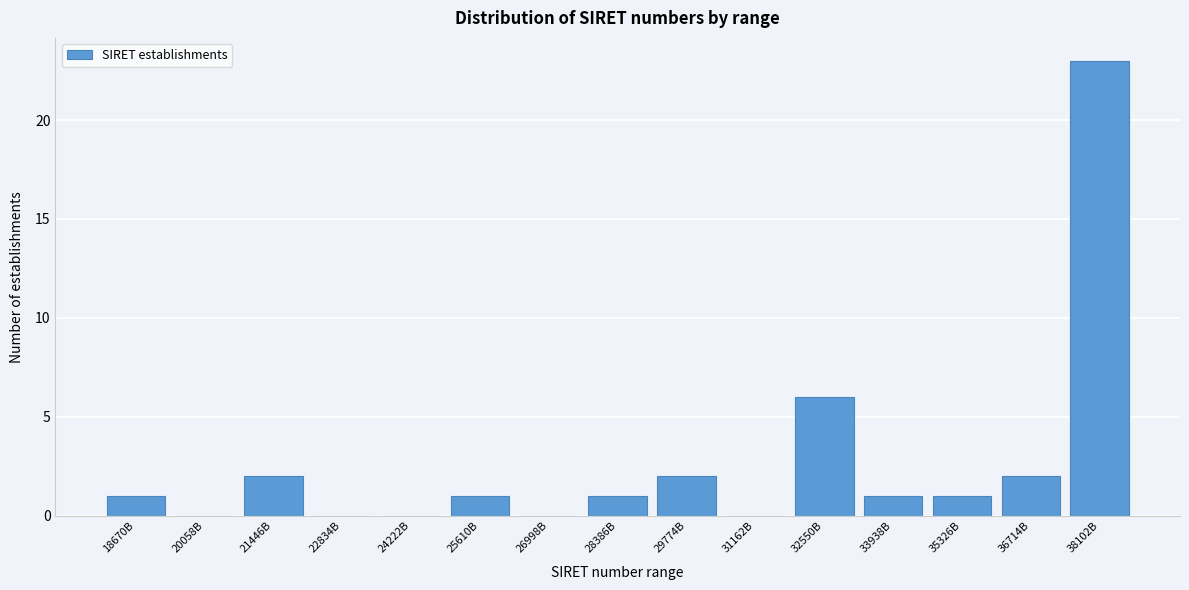

Reading left to right, transcribe all the data shown in this chart.

18670B=1	20058B=0	21446B=2	22834B=0	24222B=0	25610B=1	26998B=0	28386B=1	29774B=2	31162B=0	32550B=6	33938B=1	35326B=1	36714B=2	38102B=23